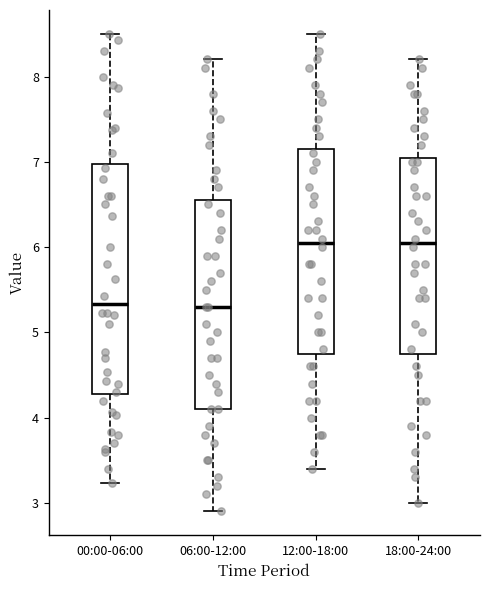

Reading left to right, read every box against the y-axis: the position of its median line, the range the box covers, and the ends of its whiskers. The values are not printed on the chart, so give them approximately, as read against the axis.

00:00-06:00: median 5.3, box 4.3 to 7.0, whiskers 3.2 to 8.5
06:00-12:00: median 5.3, box 4.1 to 6.6, whiskers 2.9 to 8.2
12:00-18:00: median 6.1, box 4.8 to 7.2, whiskers 3.4 to 8.5
18:00-24:00: median 6.1, box 4.8 to 7.1, whiskers 3.0 to 8.2